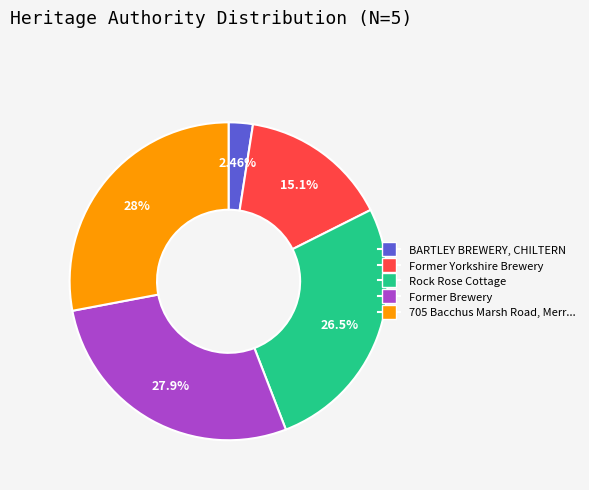

Is there any slice that represents more than half of the pie?

No